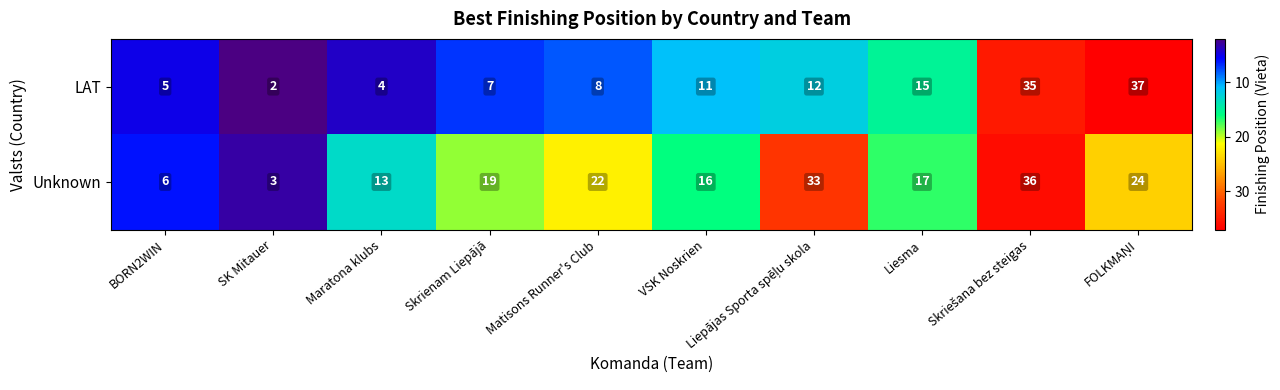

What is the difference between the maximum and minimum values in the LAT series?

35